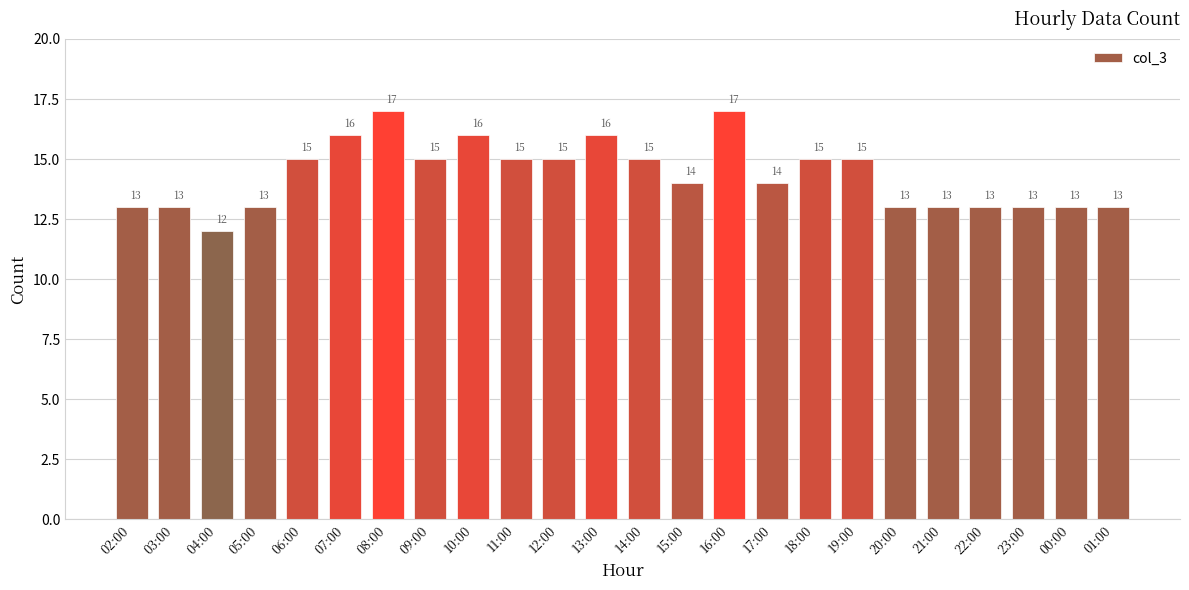

How many values are between 13 and 15?

18